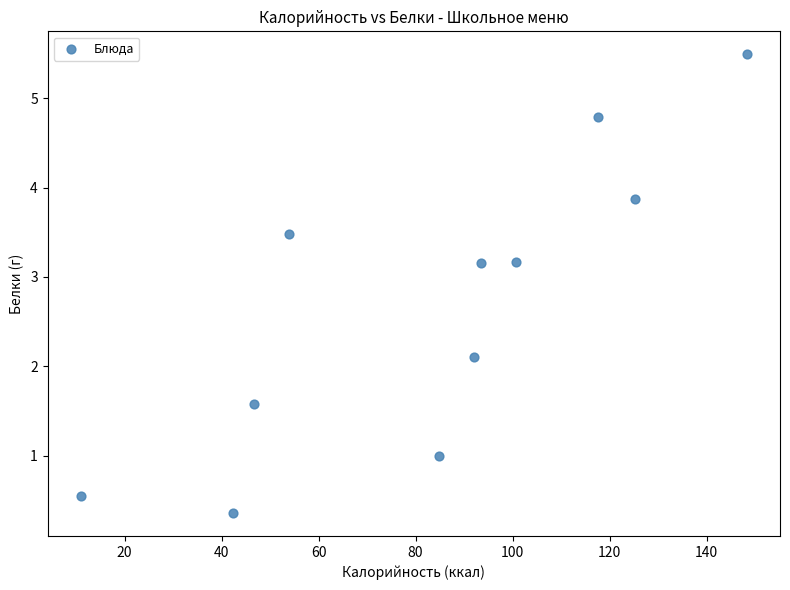

What is the range of Y values (max minus min)?

5.1